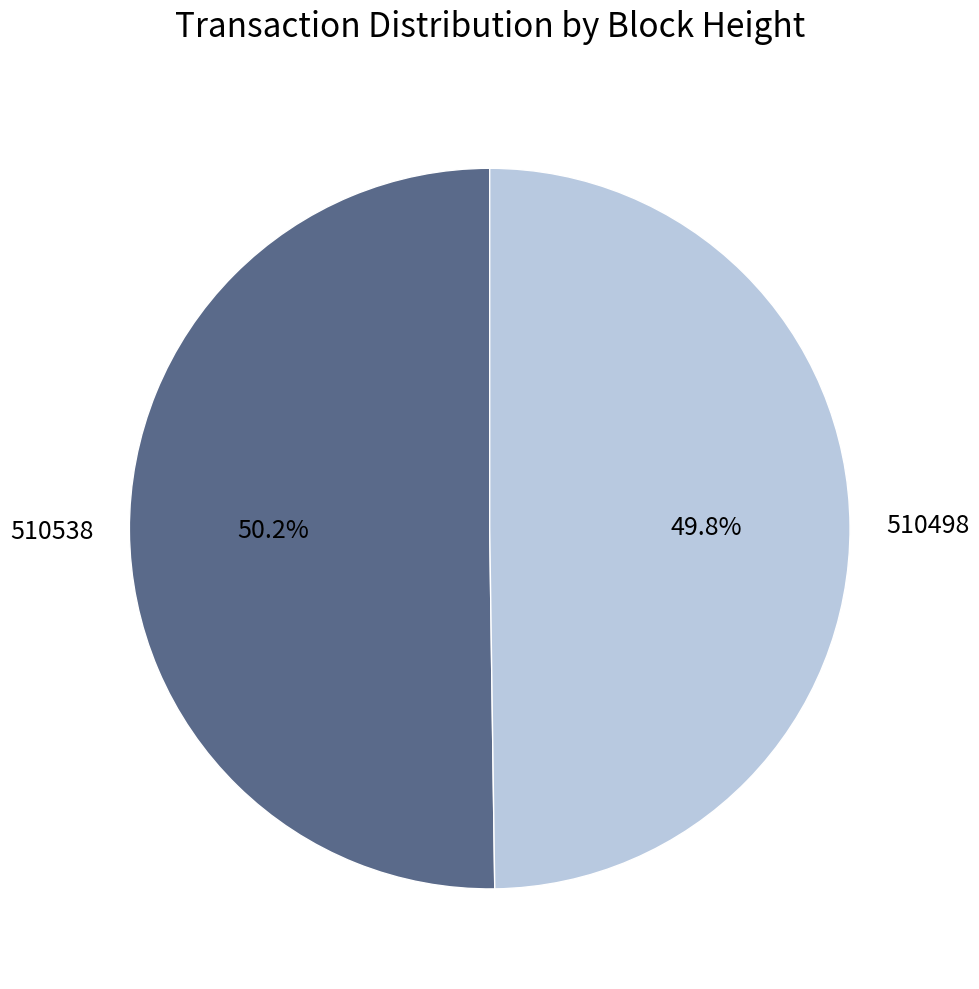

Is there any slice that represents more than half of the pie?

Yes